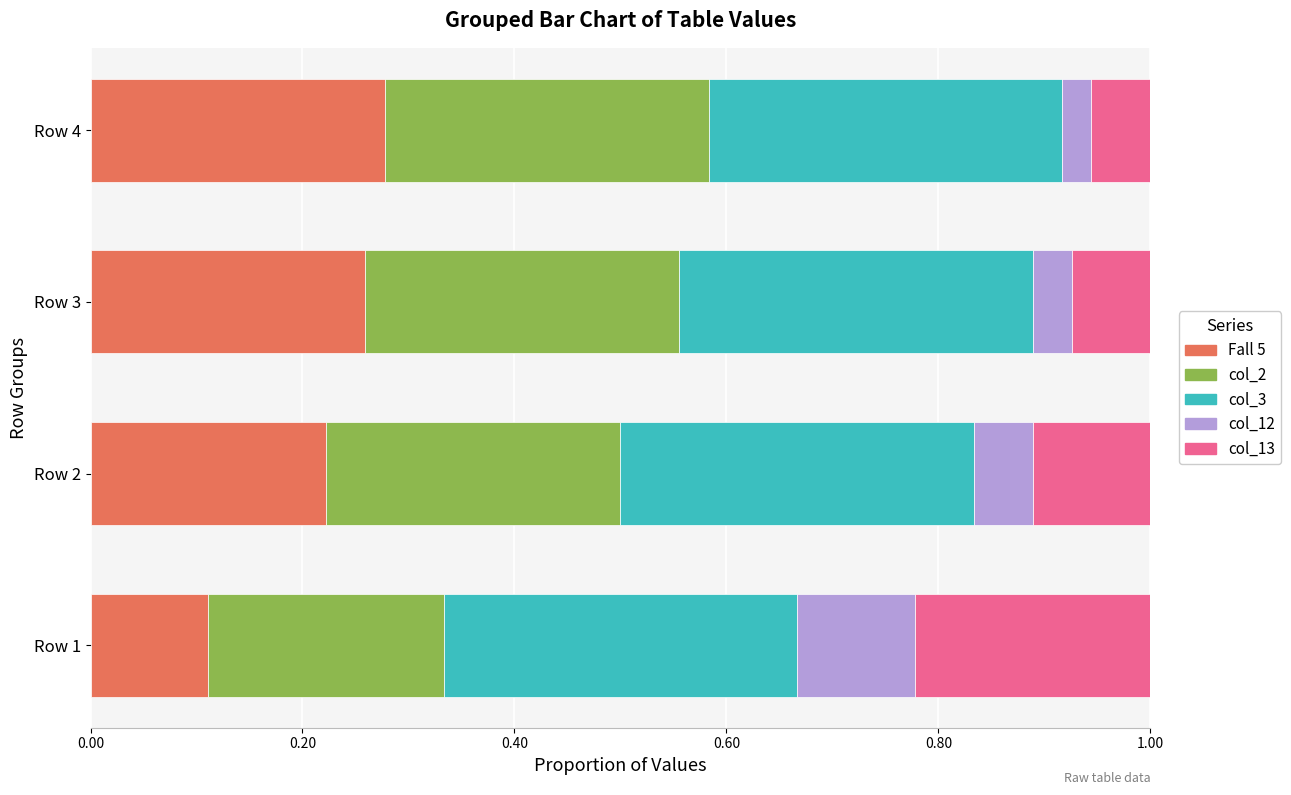

How many data points does each series have?

4